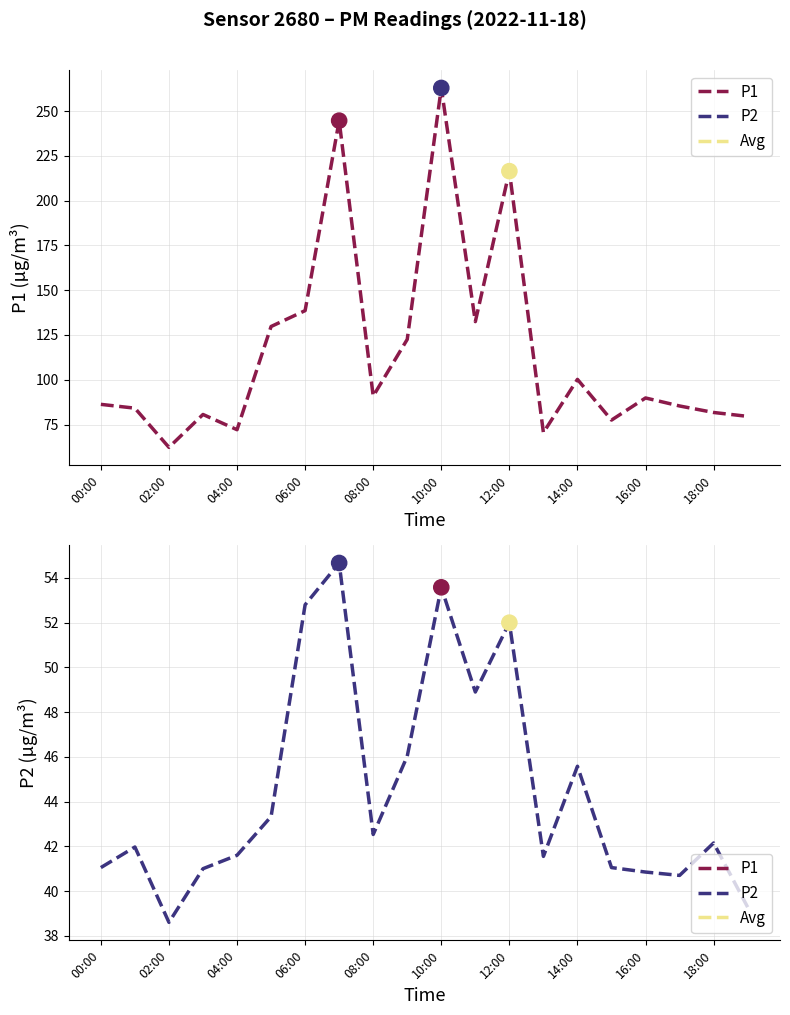

Which series contains the highest Y value?

P1